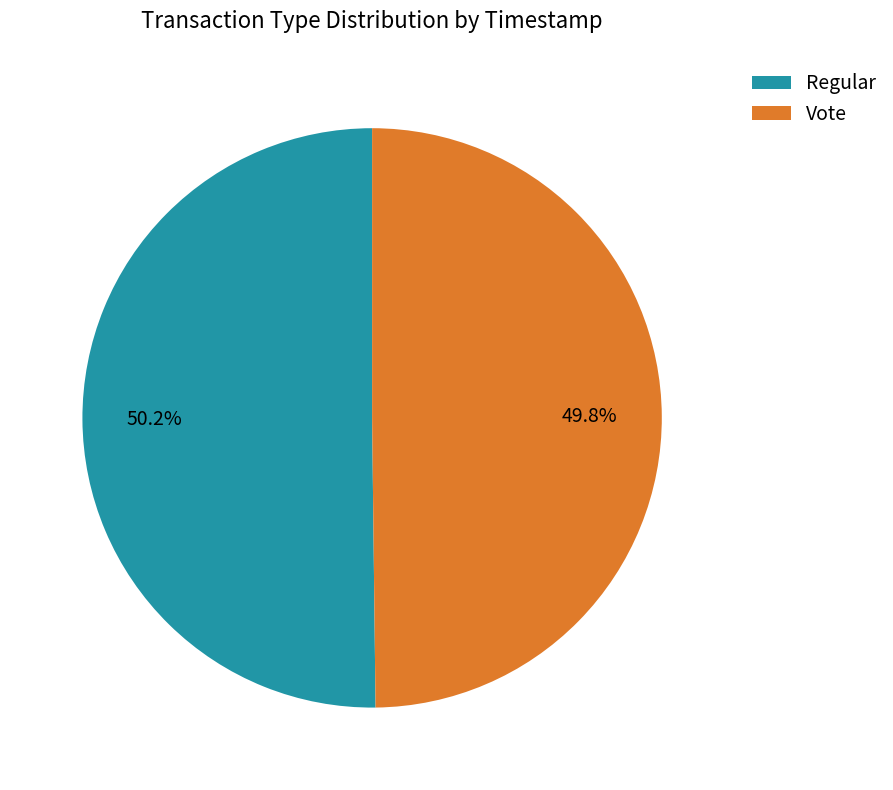

What percentage is the Regular slice, to the nearest percent?

50%